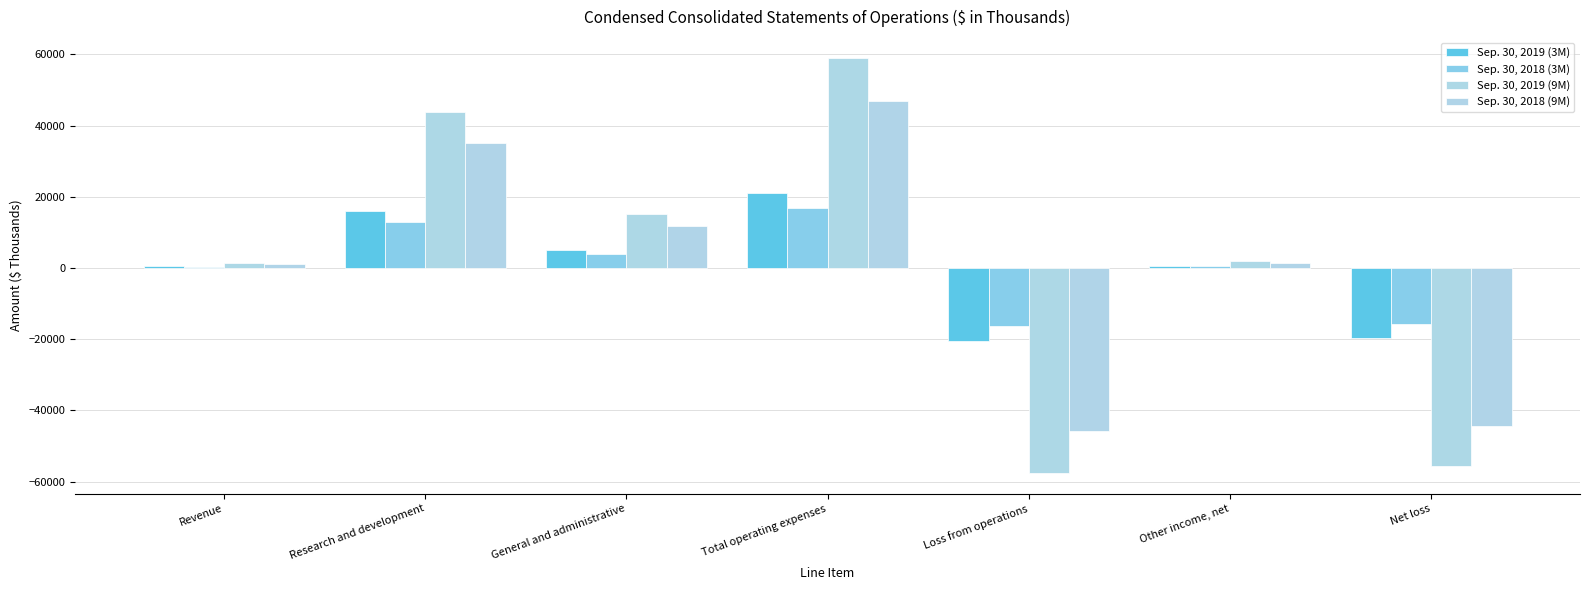

At Loss from operations, list the series in order from largest to smallest.

Sep. 30, 2018 (3M), Sep. 30, 2019 (3M), Sep. 30, 2018 (9M), Sep. 30, 2019 (9M)